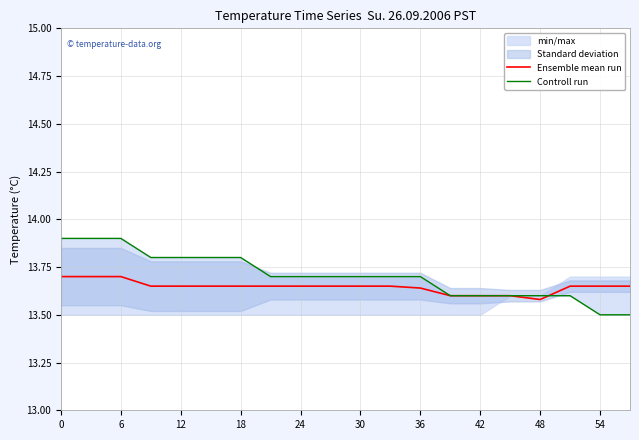

Count the Controll run values in the range 13 to 14.

20